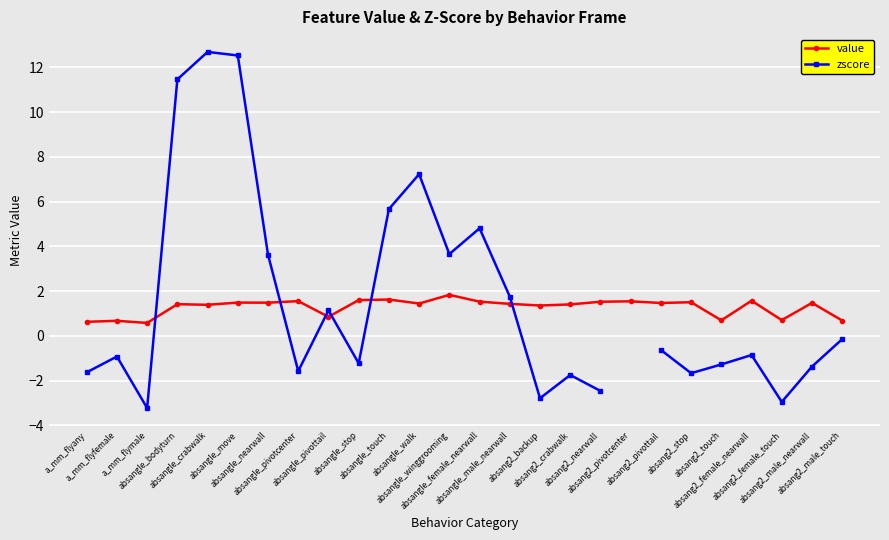

List the labels in order of value value, smallest first.

a_mm_flymale, a_mm_flyany, a_mm_flyfemale, absang2_male_touch, absang2_touch, absang2_female_touch, absangle_pivottail, absang2_backup, absangle_crabwalk, absang2_crabwalk, absangle_bodyturn, absangle_male_nearwall, absangle_walk, absang2_pivottail, absang2_male_nearwall, absangle_nearwall, absangle_move, absang2_stop, absang2_nearwall, absangle_female_nearwall, absang2_pivotcenter, absangle_pivotcenter, absang2_female_nearwall, absangle_stop, absangle_touch, absangle_winggrooming